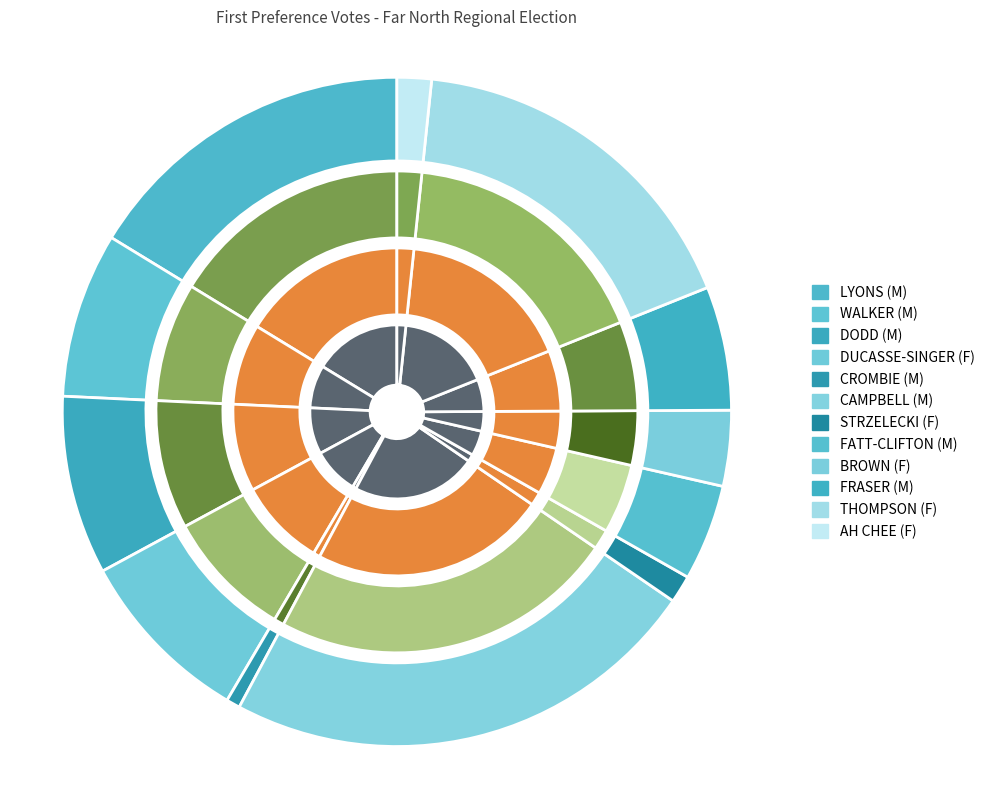

Is there any slice that represents more than half of the pie?

No